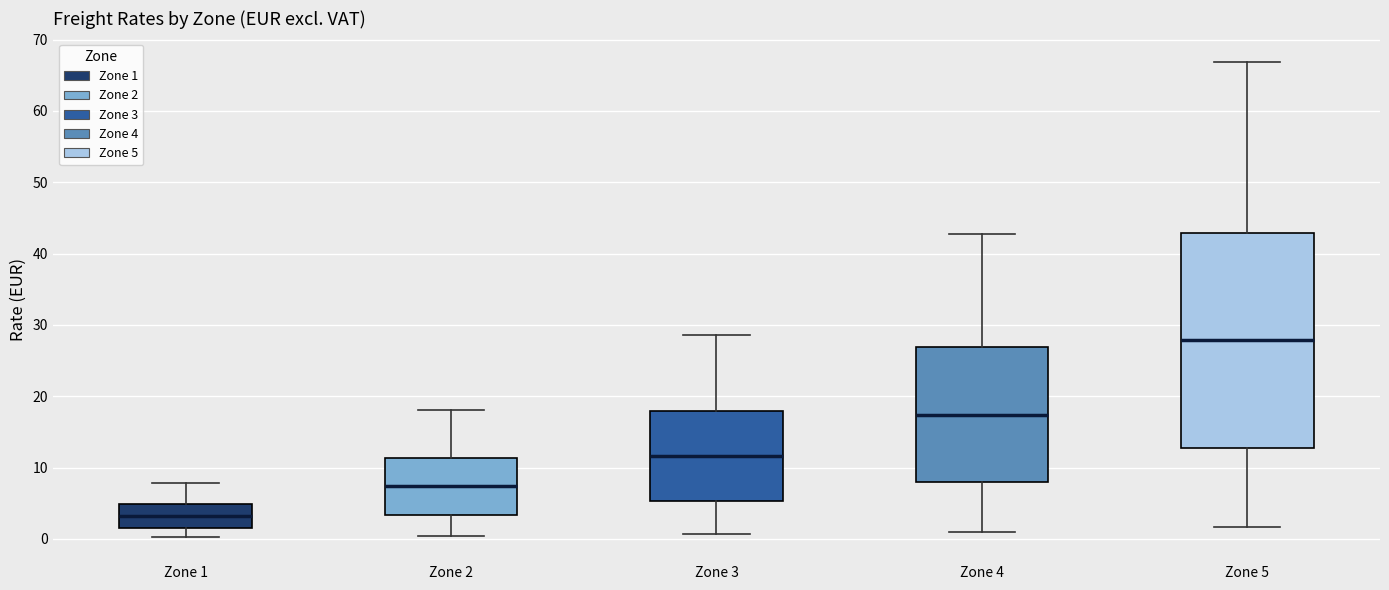

Reading left to right, transcribe this box plot: for each box, give where its median line is, the range the box spans, and where its two whiskers end, as read against the y-axis. The values are not printed on the chart, so give them approximately, as read against the axis.

Zone 1: median 3, box 1 to 5, whiskers 0 to 8
Zone 2: median 7, box 3 to 11, whiskers 0 to 18
Zone 3: median 12, box 5 to 18, whiskers 1 to 29
Zone 4: median 17, box 8 to 27, whiskers 1 to 43
Zone 5: median 28, box 13 to 43, whiskers 2 to 67